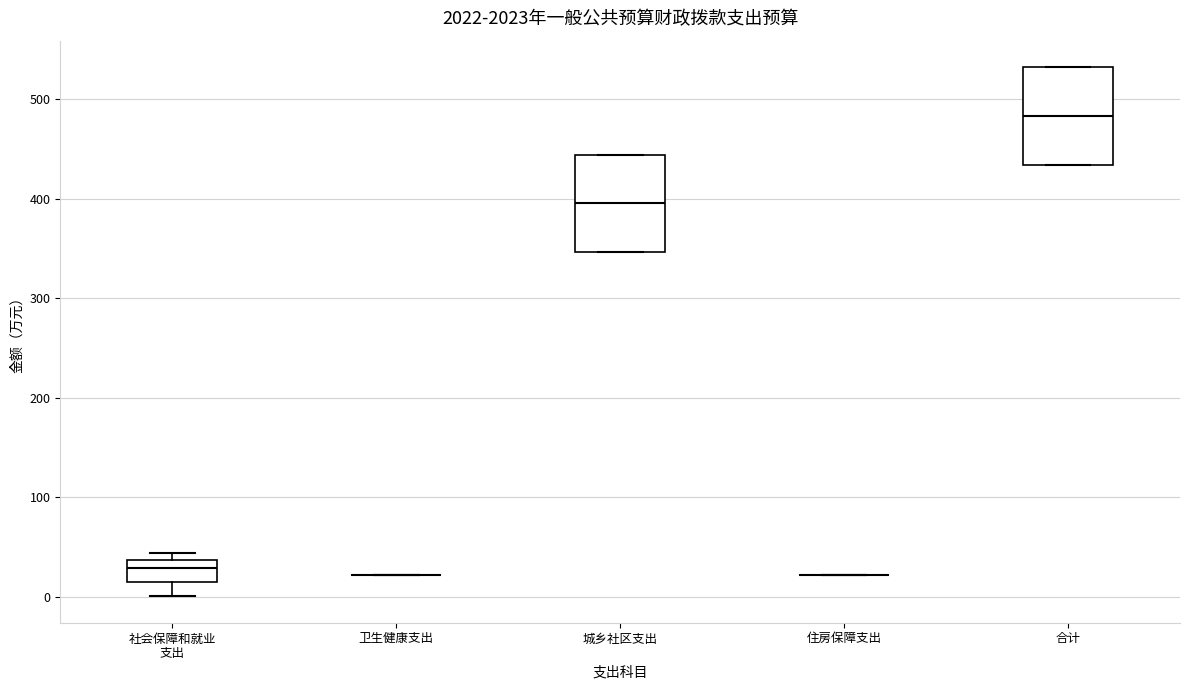

Reading left to right, transcribe this box plot: for each box, give where its median line is, the range the box spans, and where its two whiskers end, as read against the y-axis. The values are not printed on the chart, so give them approximately, as read against the axis.

社会保障和就业 支出: median 30, box 10 to 40, whiskers 0 to 40 (just above the box's upper edge)
卫生健康支出: box collapsed to a line at 20, whiskers 20 to 20
城乡社区支出: median 400, box 350 to 440, whiskers 350 to 440
住房保障支出: box collapsed to a line at 20, whiskers 20 to 20
合计: median 480, box 430 to 530, whiskers 430 to 530